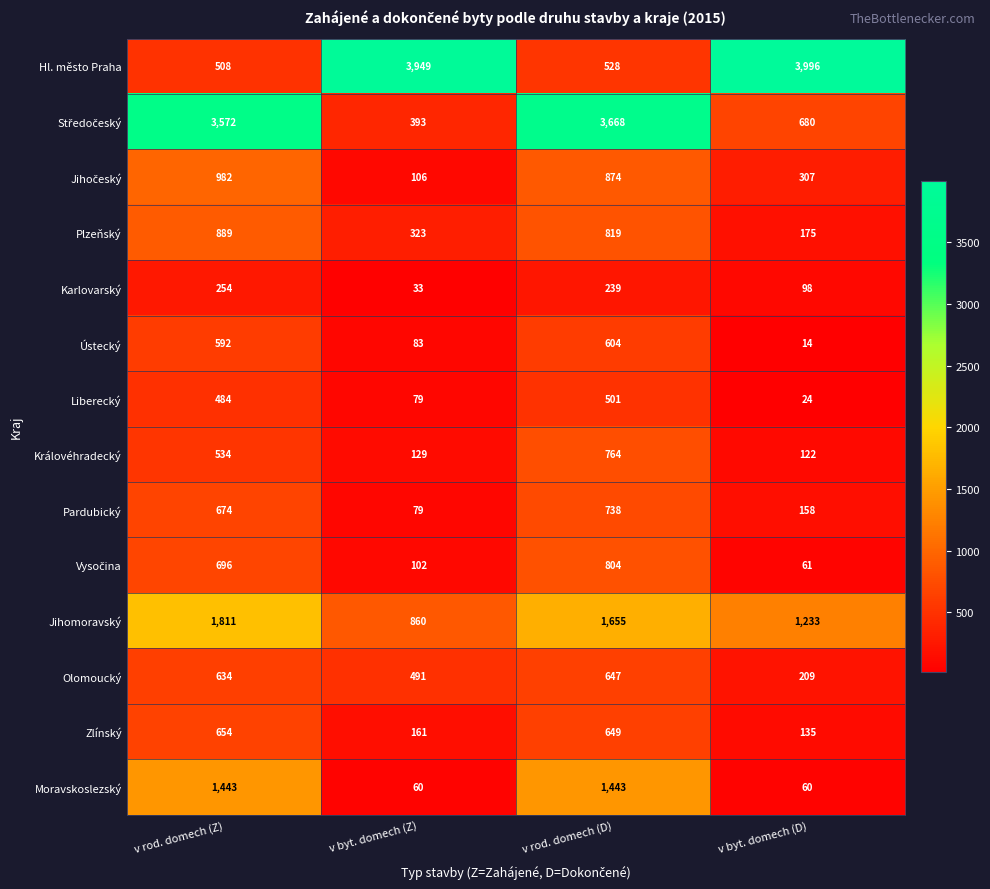

What is the maximum value shown in the chart?

3996